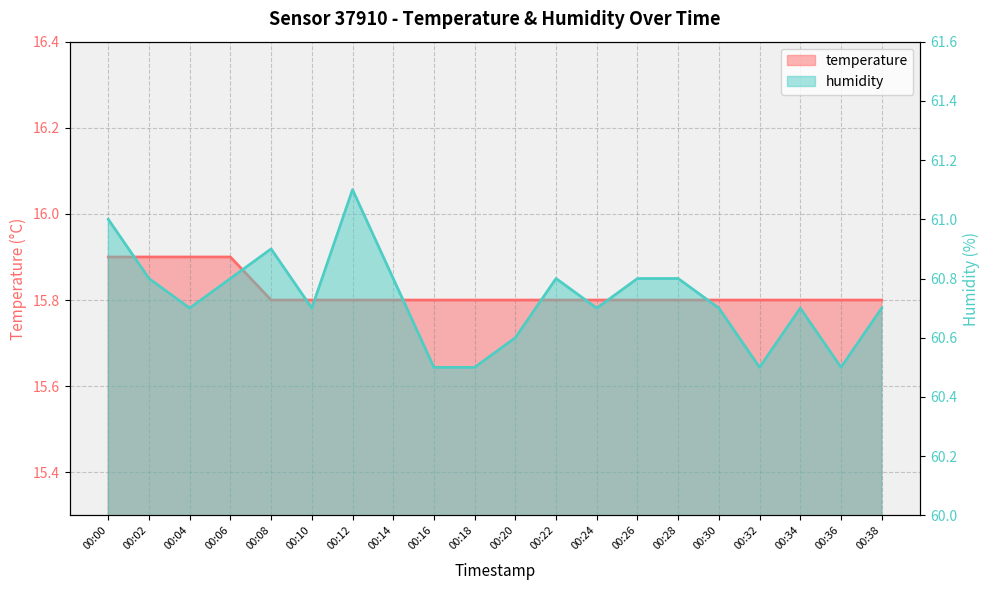

How many lines are shown in the chart?

2